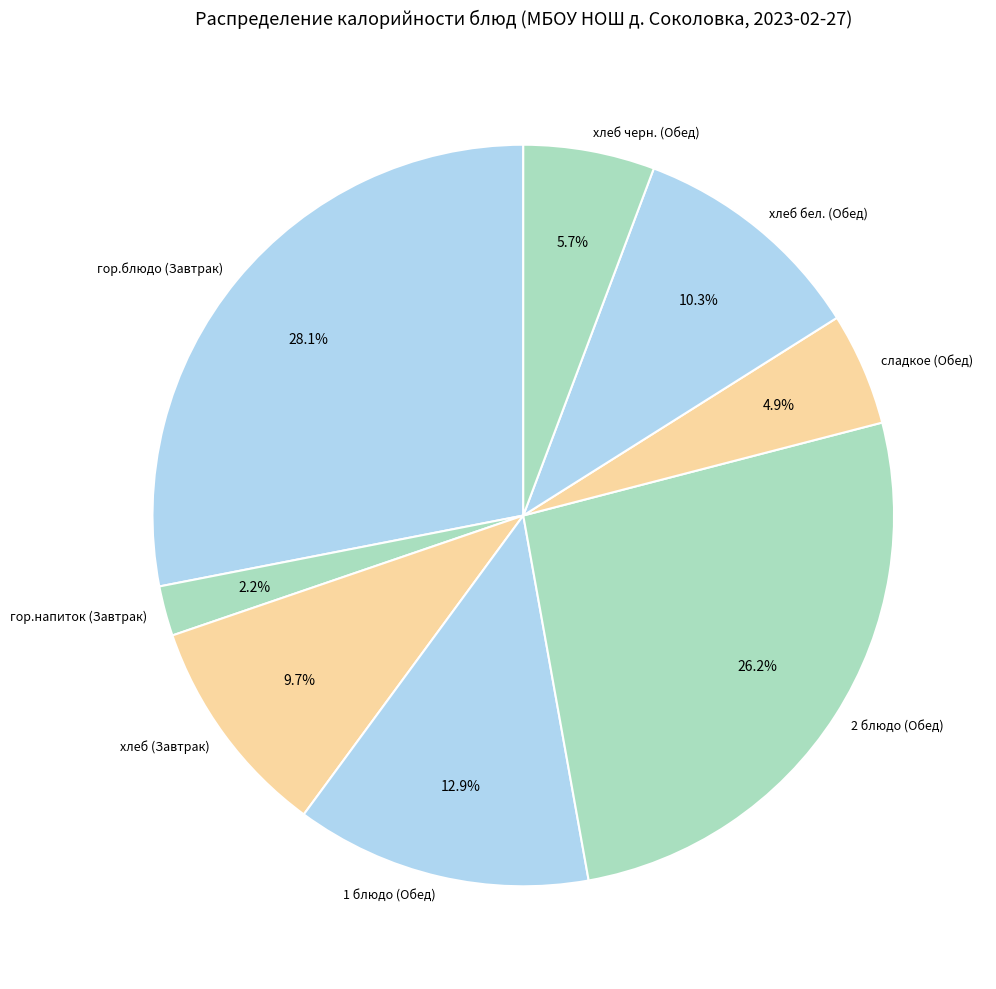

How many slices are in this pie chart?

8